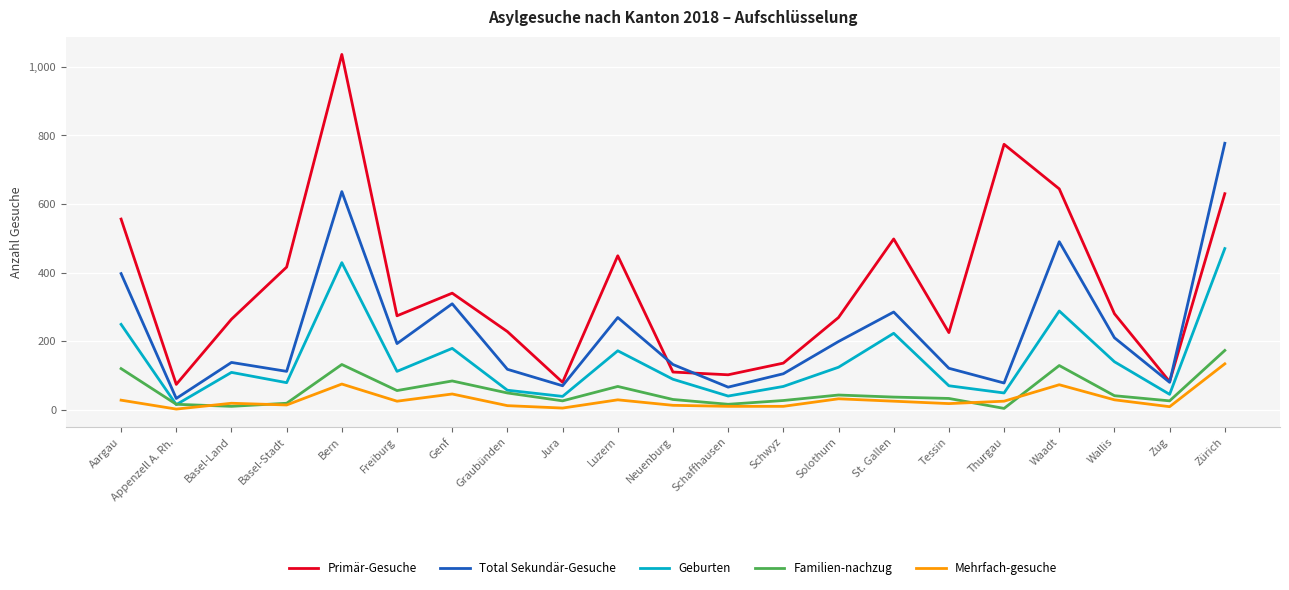

Which series ends up on top after the final intersection of Geburten and Familien-nachzug?

Geburten